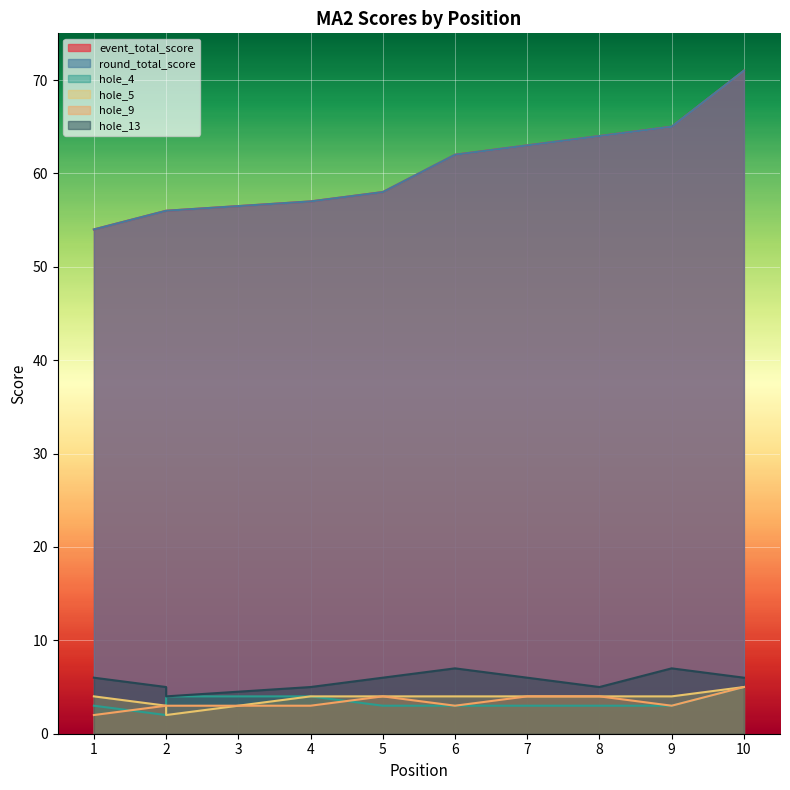

Reading right to left, list all the values displayed in this chart.

event_total_score: 71	65	64	63	62	58	57	56	56	54
round_total_score: 71	65	64	63	62	58	57	56	56	54
hole_4: 5	3	3	3	3	3	4	4	2	3
hole_5: 5	4	4	4	4	4	4	2	3	4
hole_9: 5	3	4	4	3	4	3	3	3	2
hole_13: 6	7	5	6	7	6	5	4	5	6